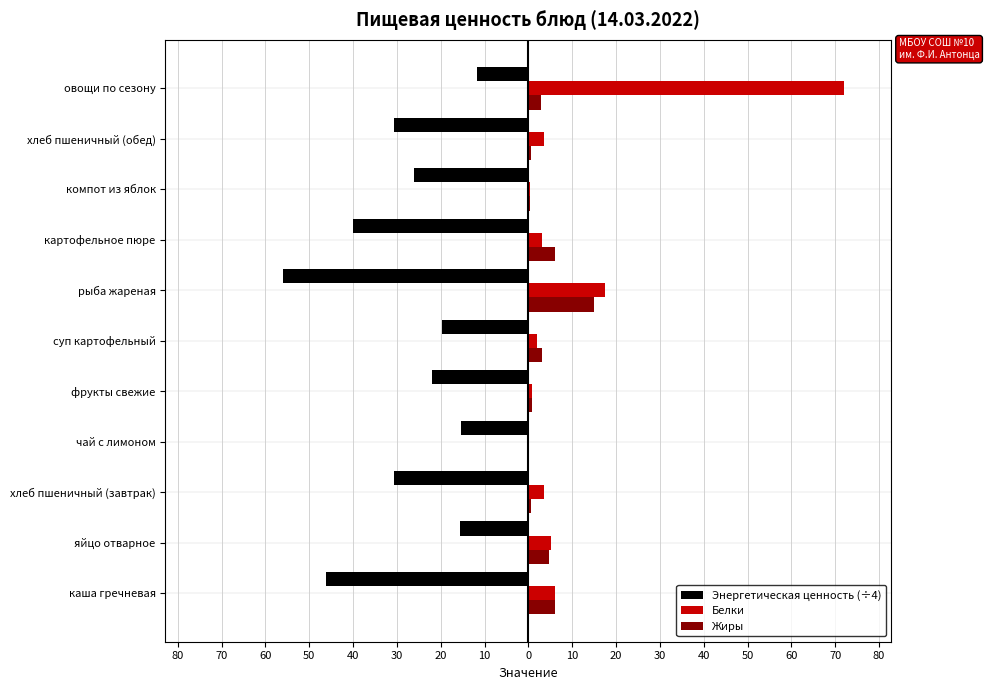

What are all the series names shown in the legend?

Энергетическая ценность (÷4), Белки, Жиры